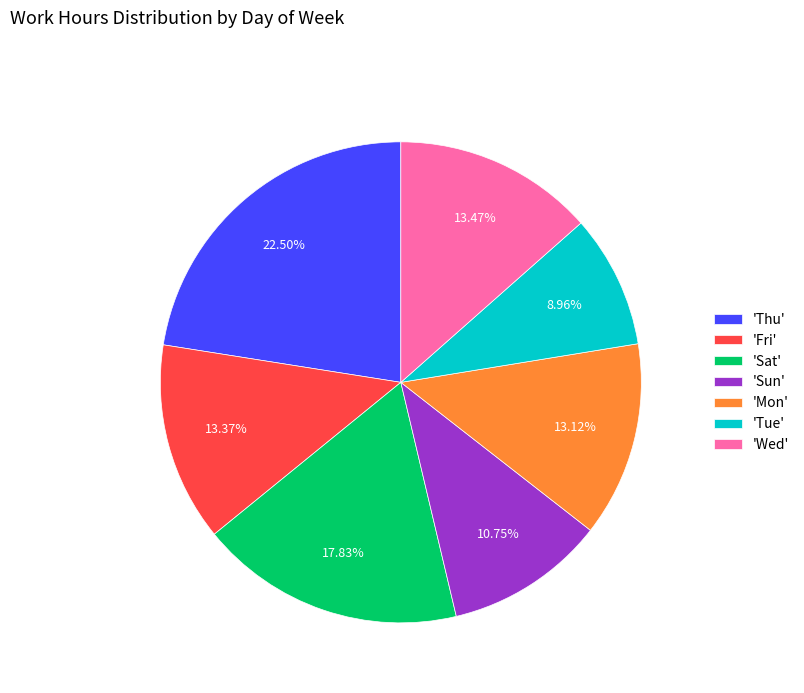

What is the smallest slice in the pie chart?

'Tue'